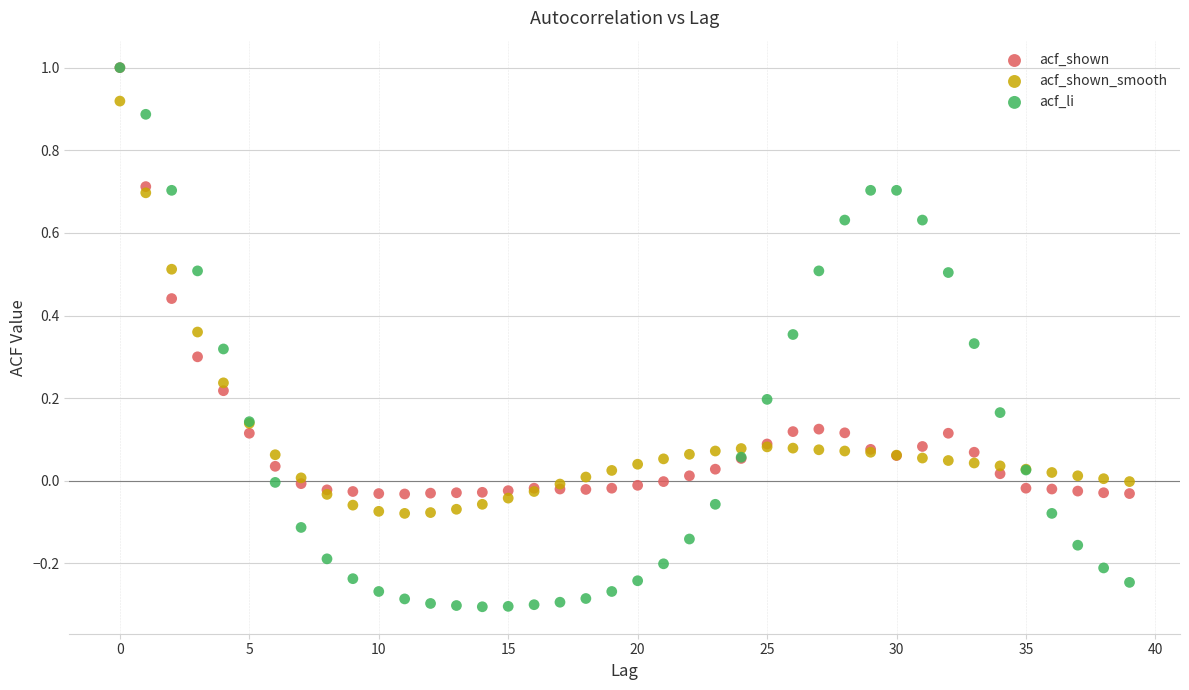

Which series has the widest spread of Y values?

acf_li